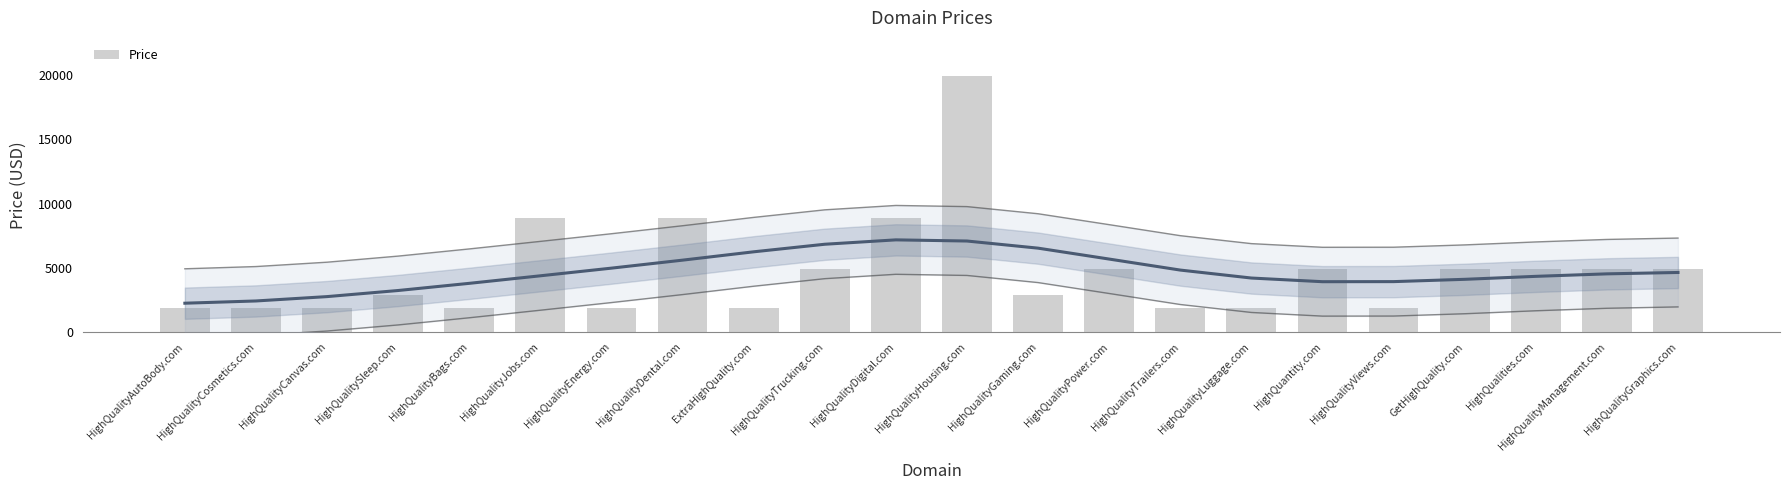

True or false: the data shows 2667 at ExtraHighQuality.com.

False